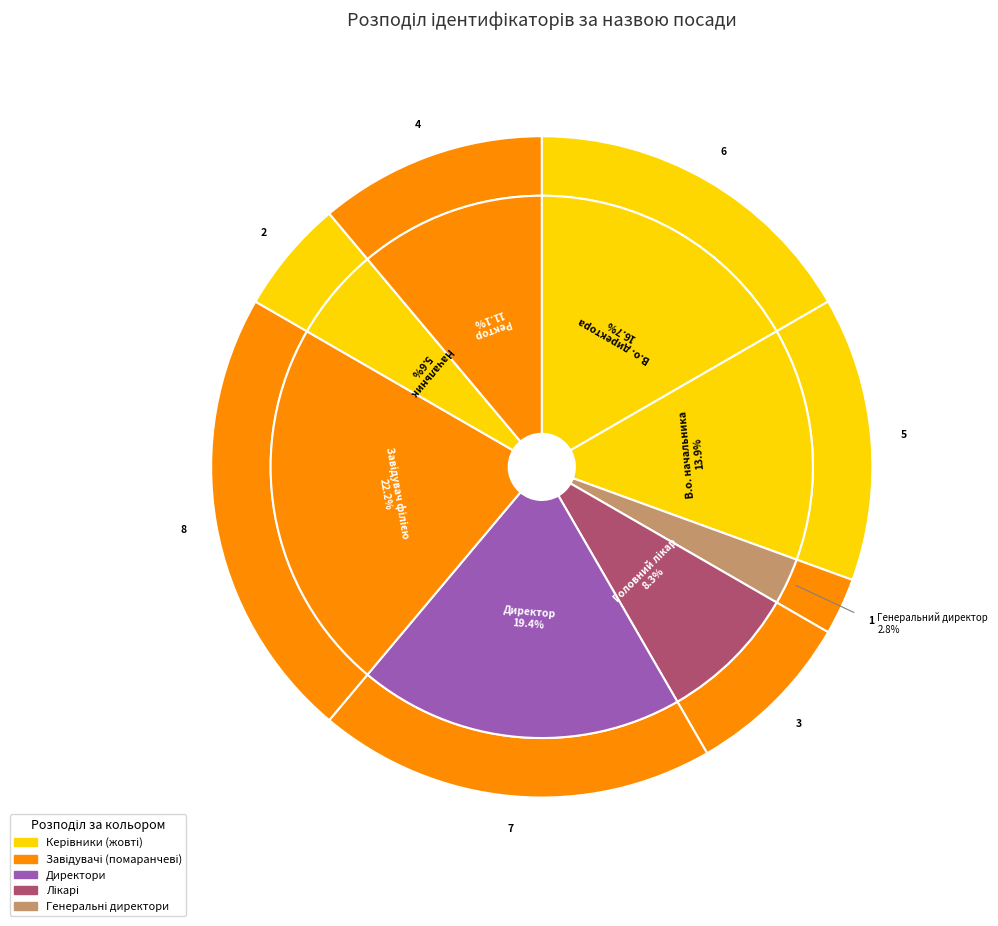

Which slice is the largest?

Завідувач філією